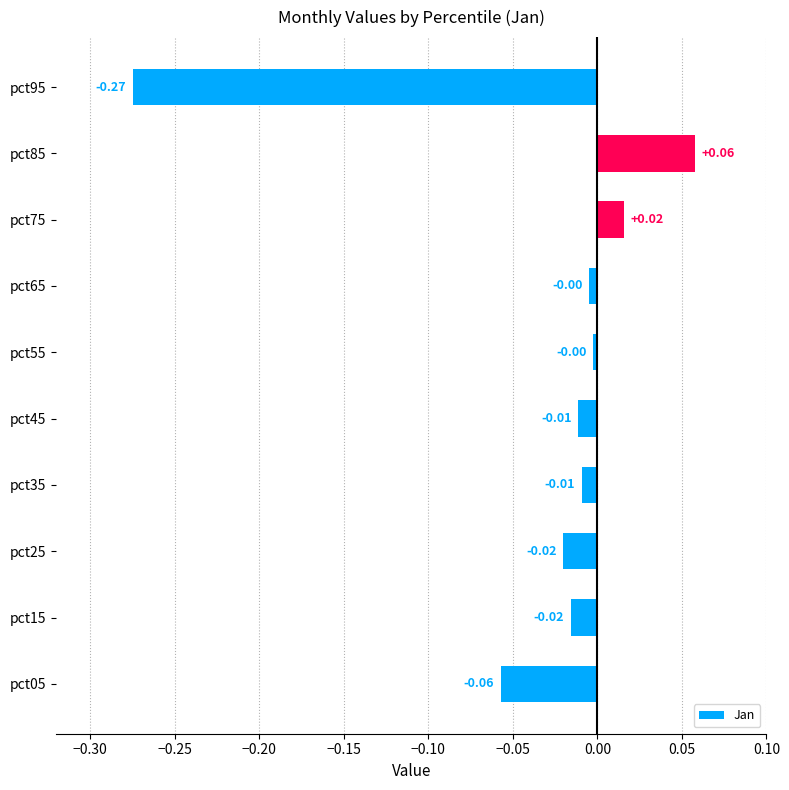

Between pct25 and pct35, which is larger?

pct35